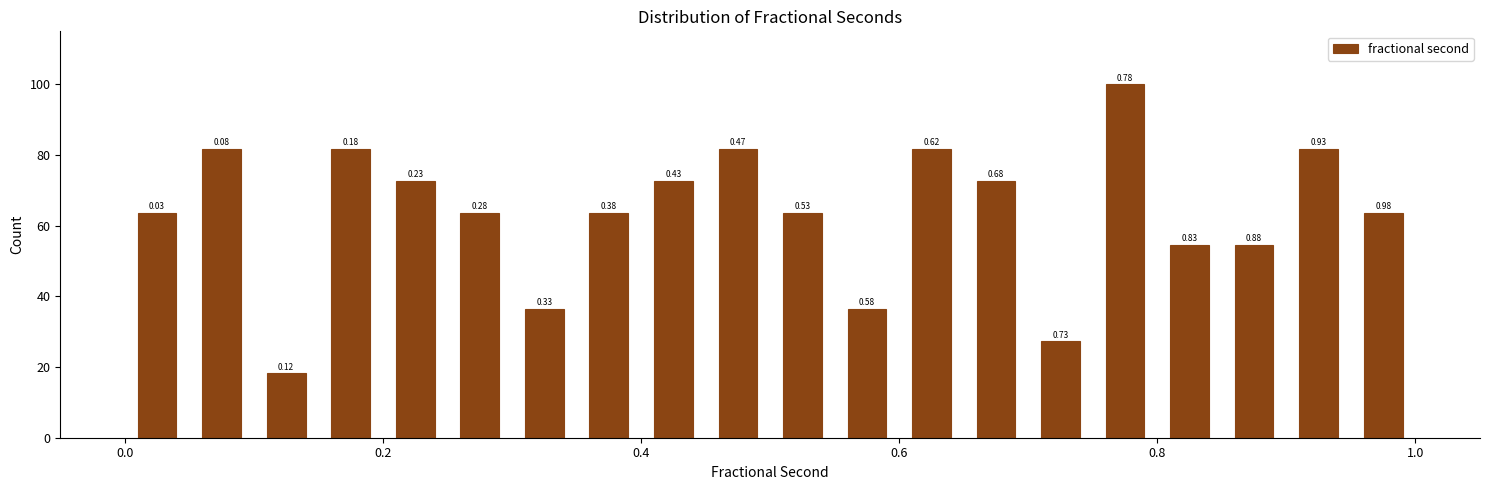

Read against the x-axis, roughly where is the centre of the tallest bar?

0.78